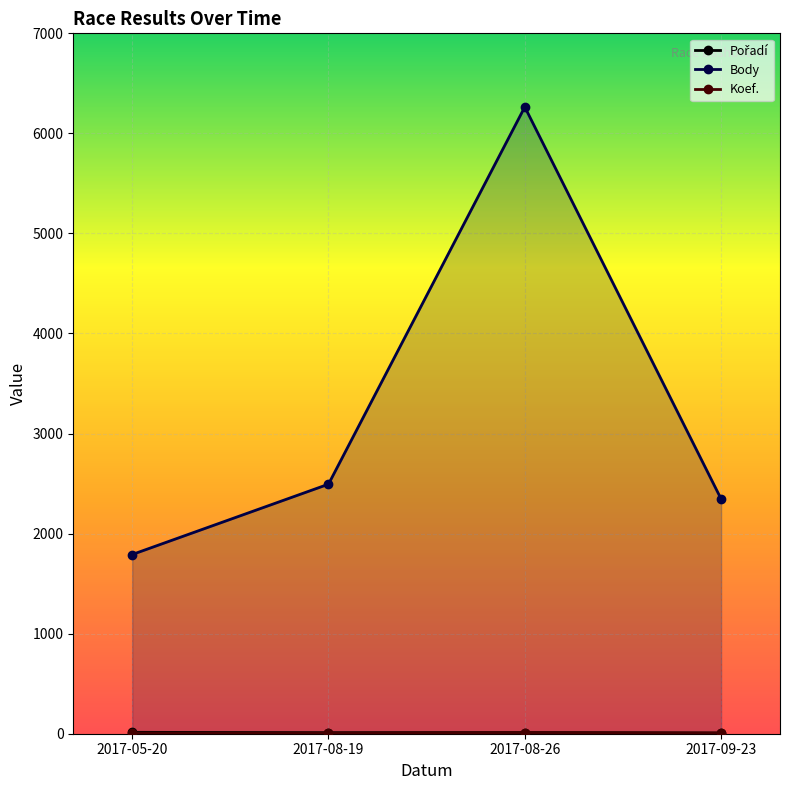

Between 2017-08-26 and 2017-09-23, which series saw the biggest shift?

Body